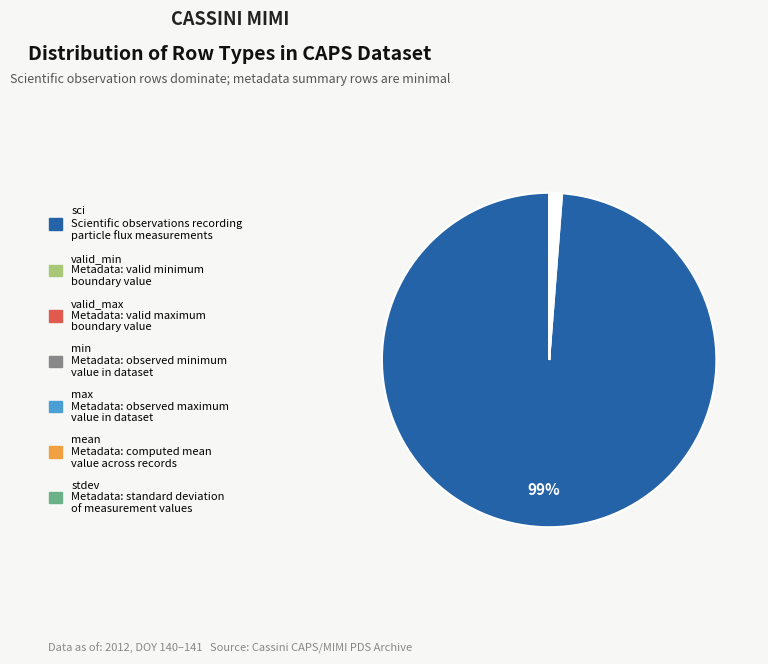

Which category has the biggest portion of the pie?

sci